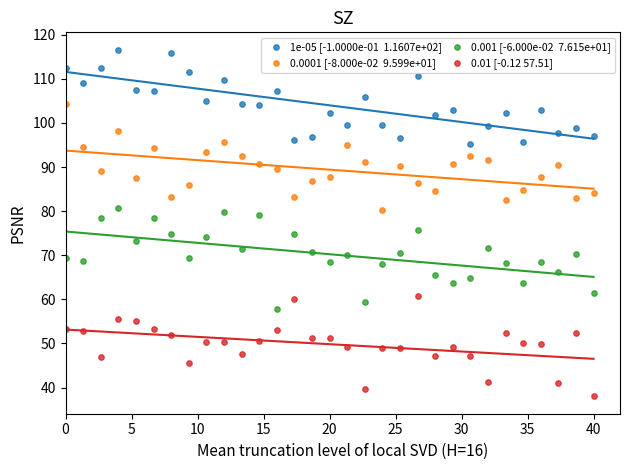

Across all data points, what is the range of Y values (max minus min)?

78.6